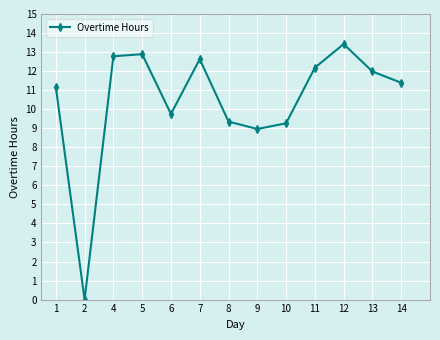

How many interior local valleys (lower than both neighbors) does the data have?

3